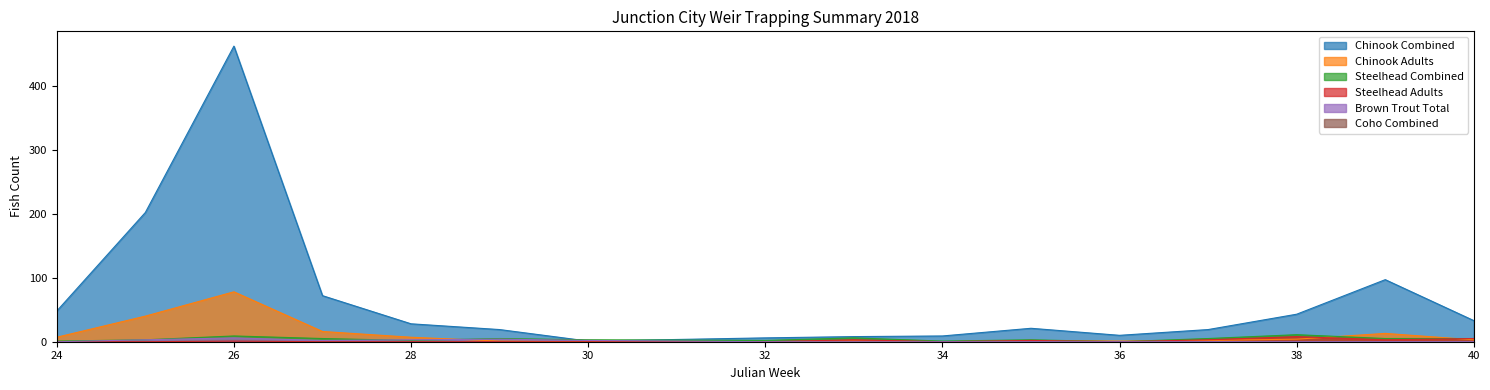

The Chinook Combined series shows 8 at 33. True or false?

True